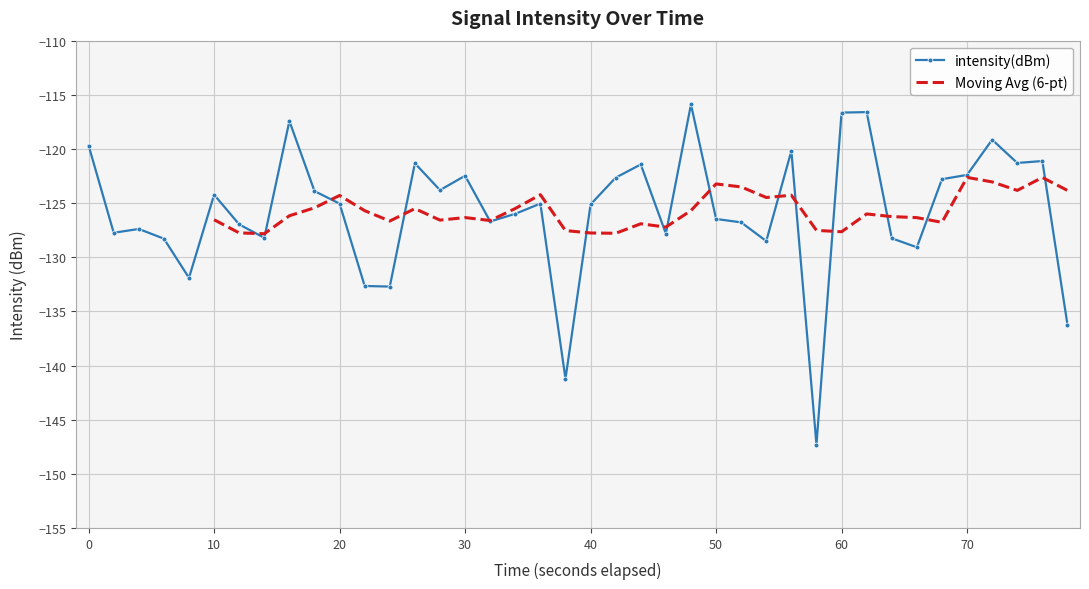

The value of intensity(dBm) at 30 is -74.2. True or false?

False